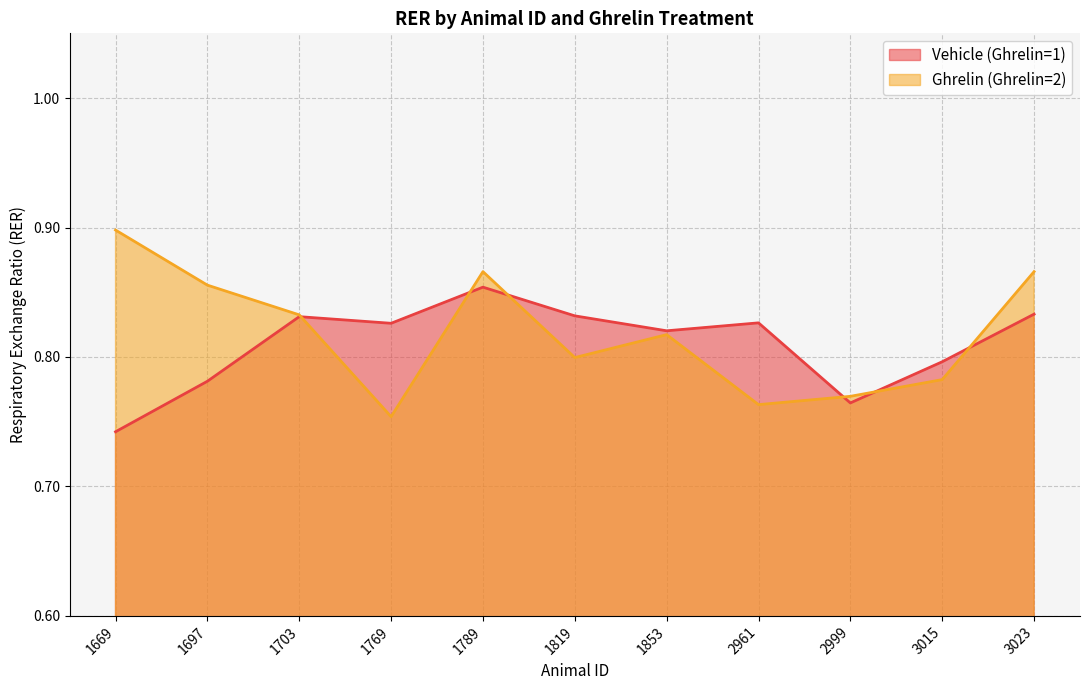

Where is Vehicle (Ghrelin=1) nearest to the value 0?

1669